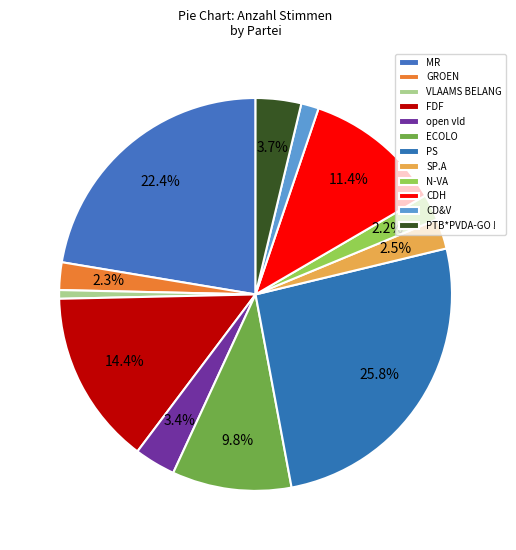

What percentage is the VLAAMS BELANG slice, to the nearest percent?

1%